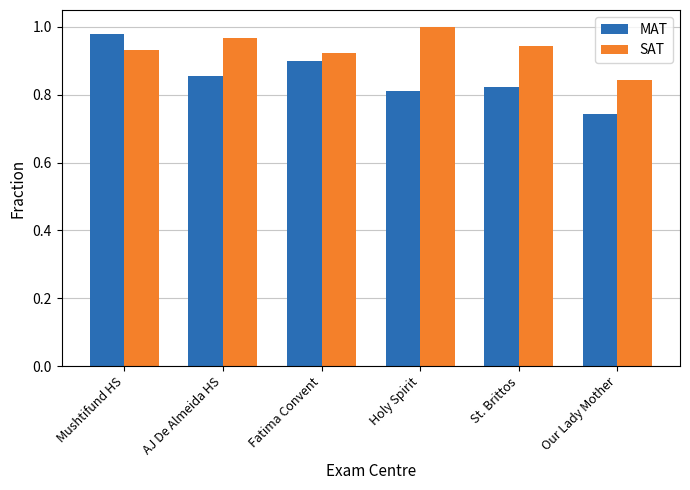

At how many categories does at least one series exceed 0?

6